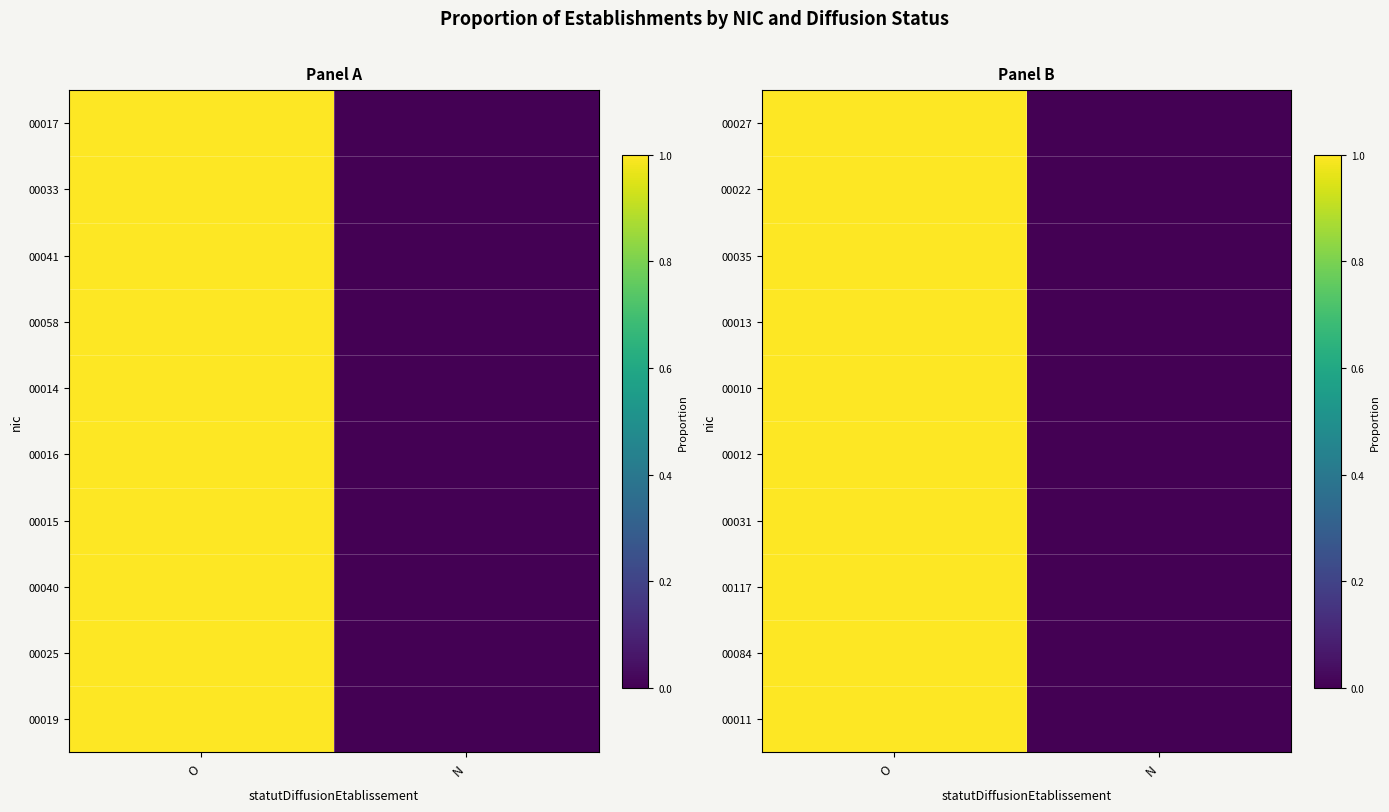

Which series has the widest spread of values?

00027